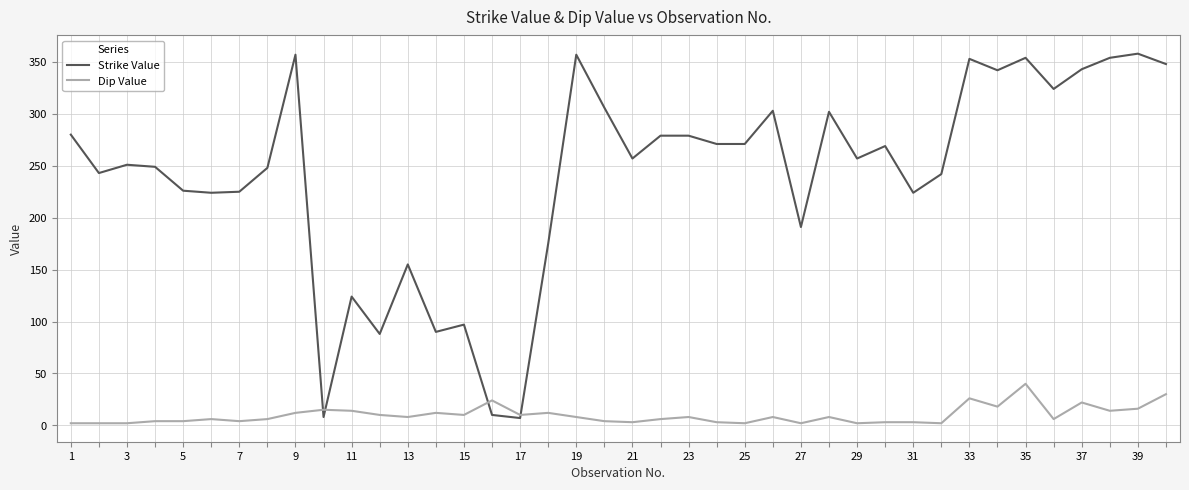

Which series has the largest total across all categories?

Strike Value